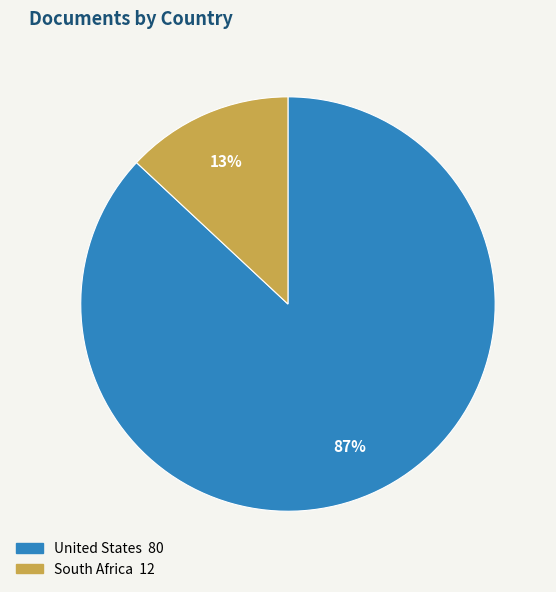

Which slice represents more than half of the pie?

United States